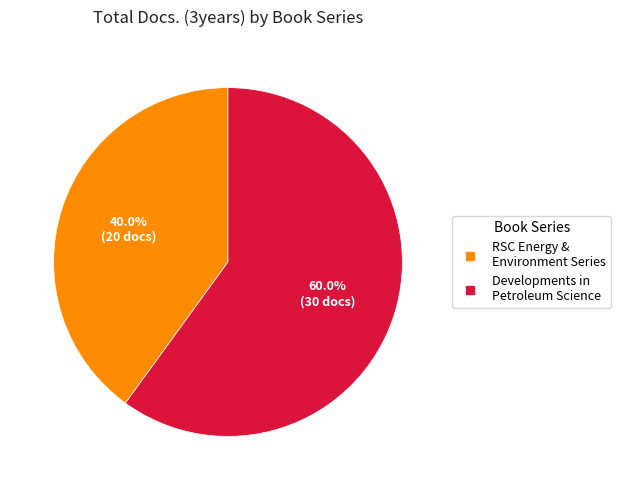

Does any single category account for the majority?

Yes